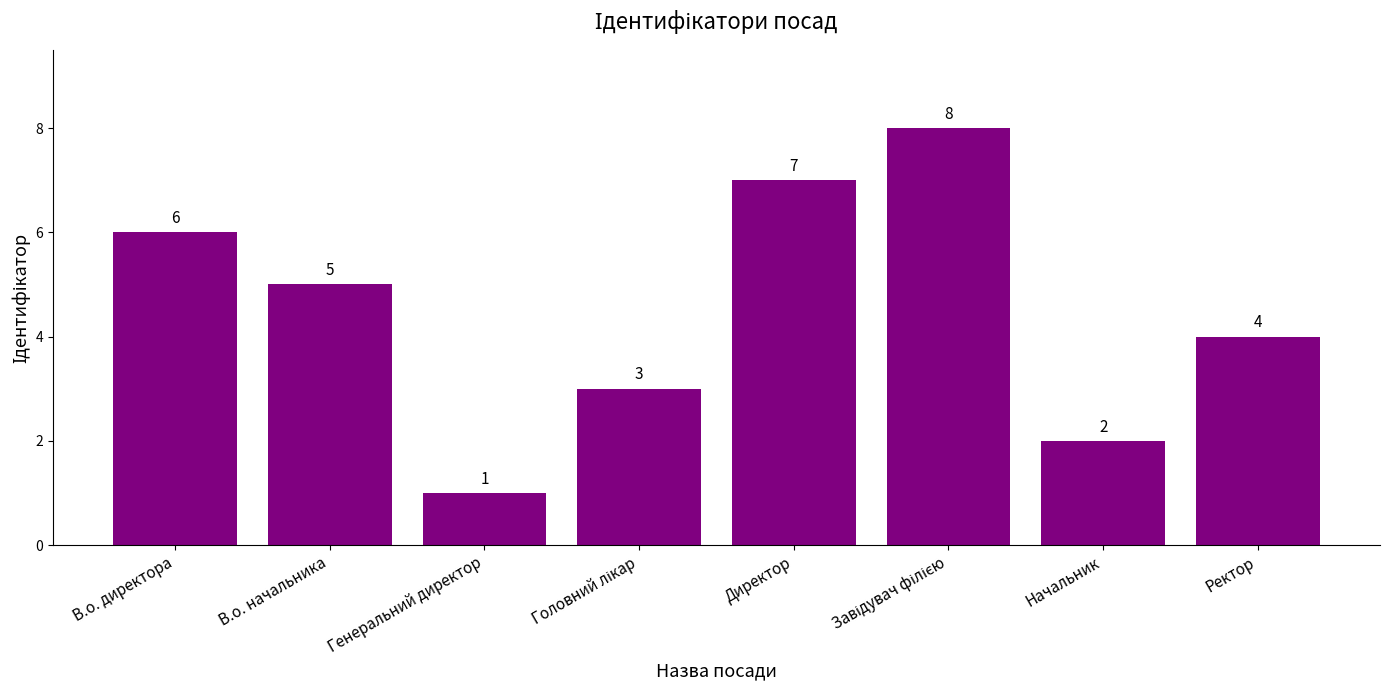

What is the greatest value displayed?

8